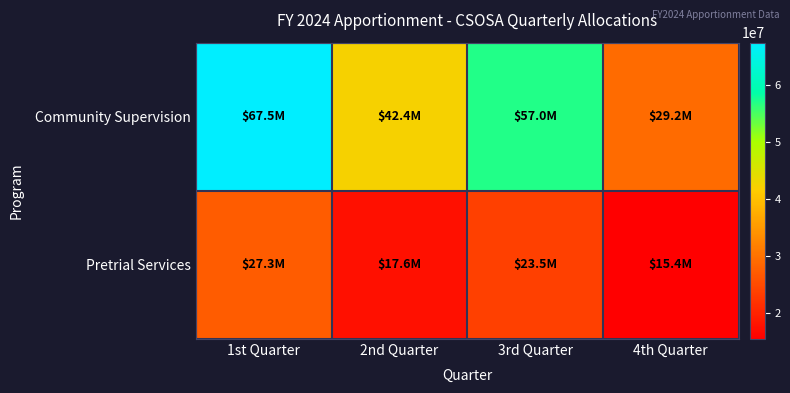

At how many categories does at least one series exceed 15968036?

4